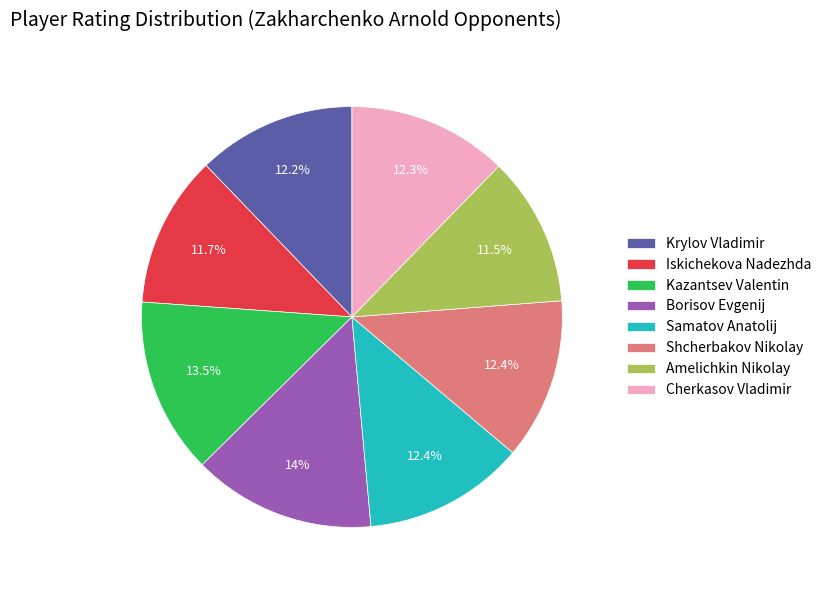

Does Shcherbakov Nikolay represent more than half of the total?

No